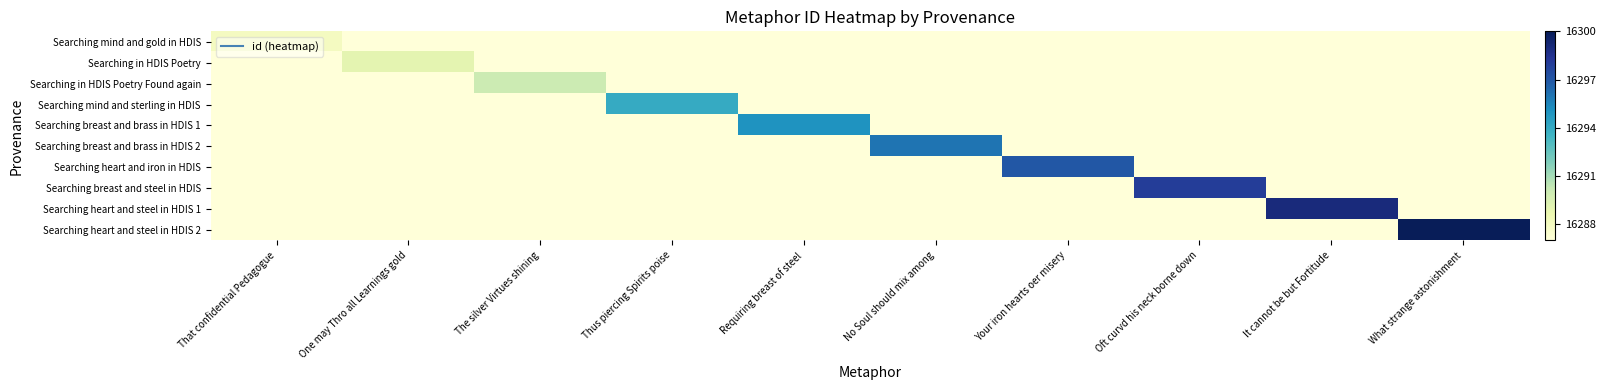

Between Your iron hearts oer misery and What strange astonishment, which is larger?

Your iron hearts oer misery